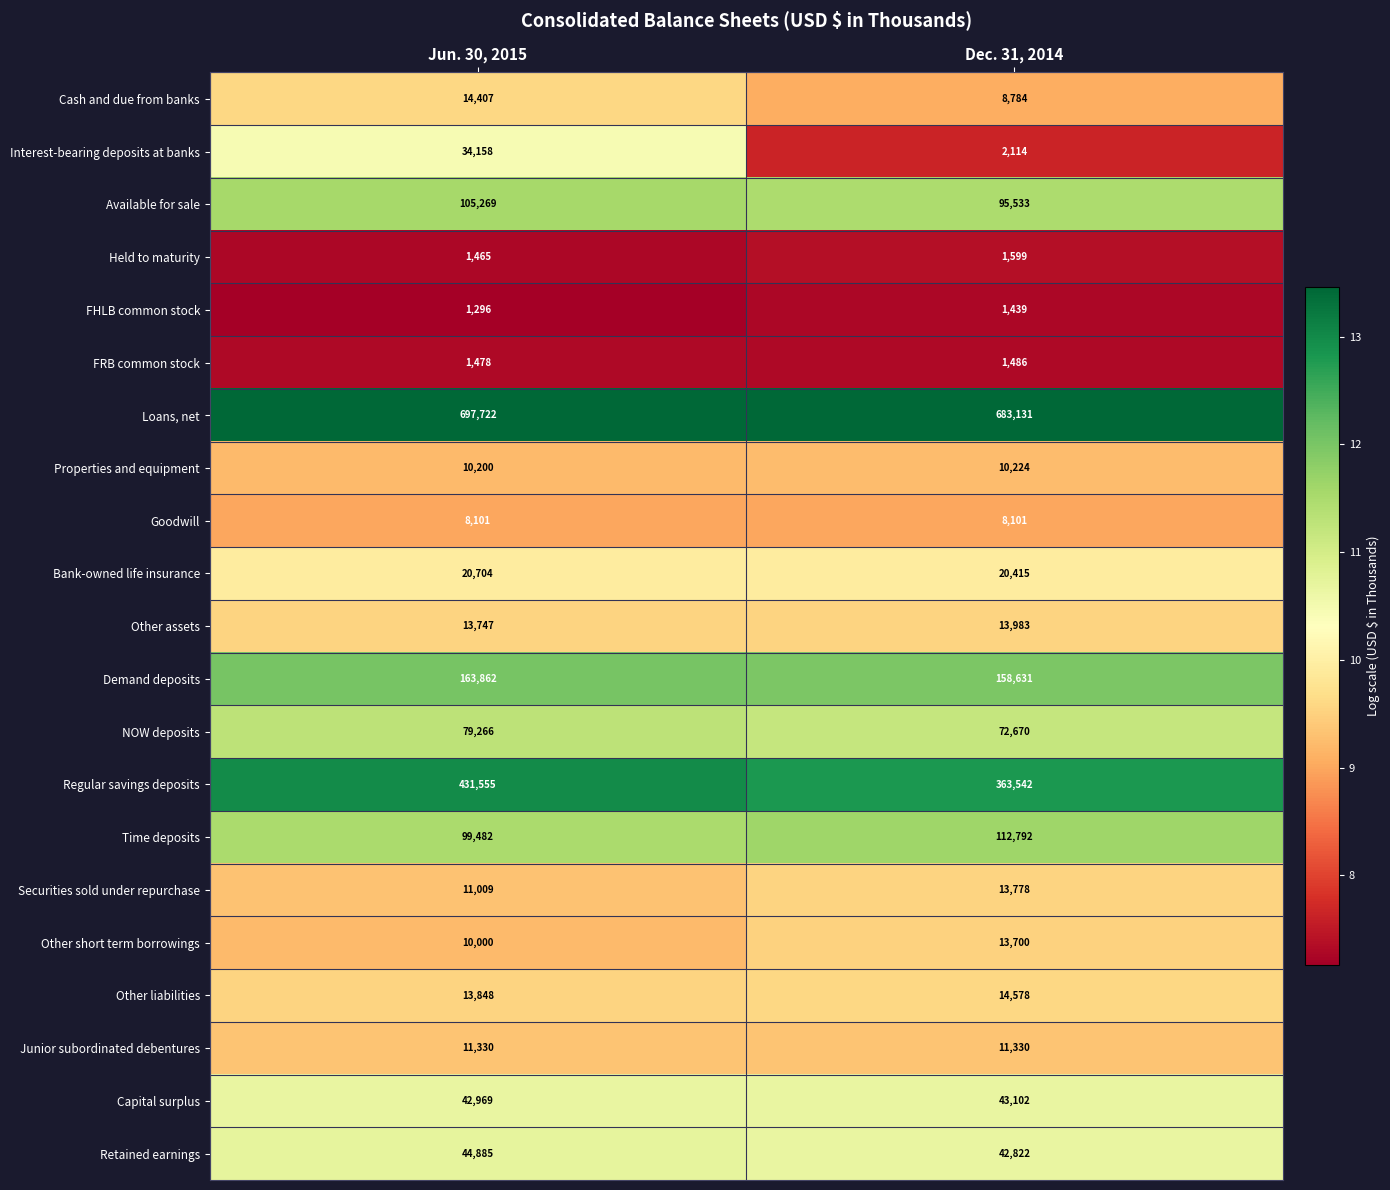

What is the difference between the Interest-bearing deposits at banks values at Dec. 31, 2014 and Jun. 30, 2015?

32044